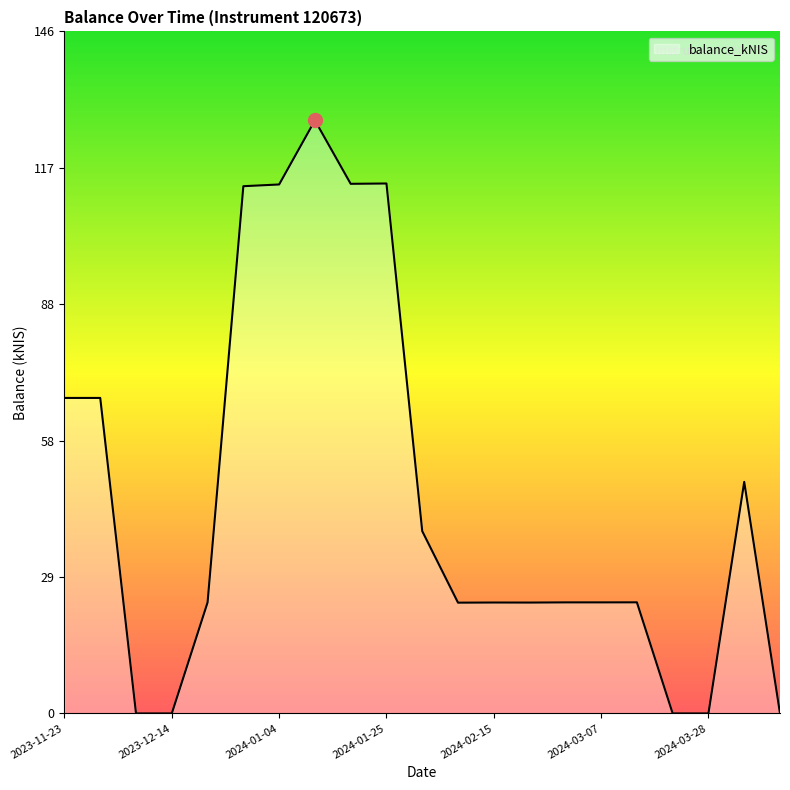

What is the maximum value shown in the chart?

127.0